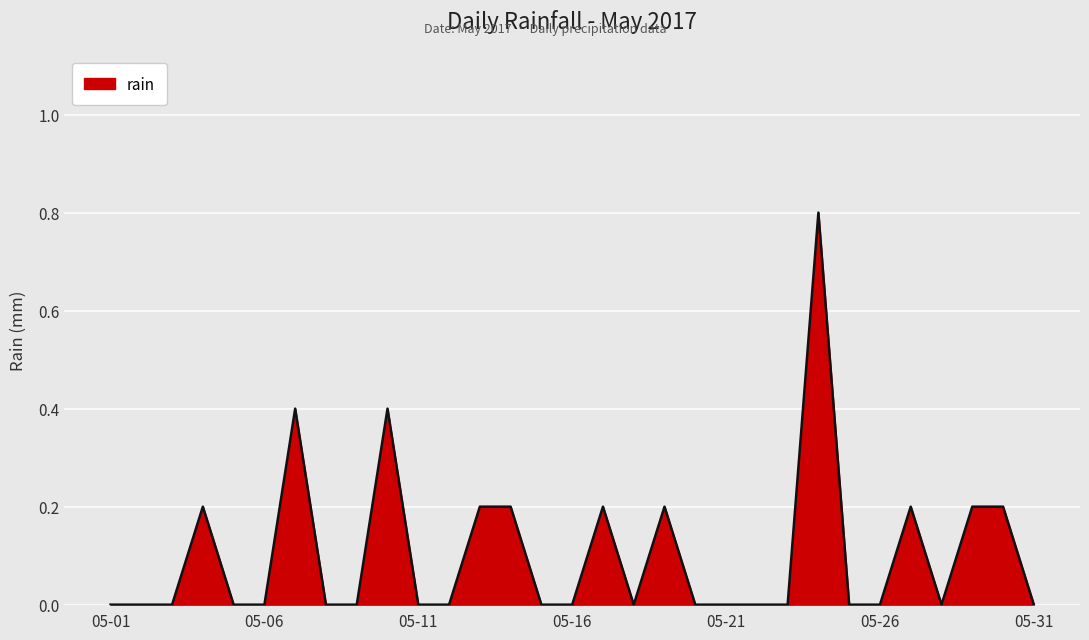

What is the maximum value shown in the chart?

0.8